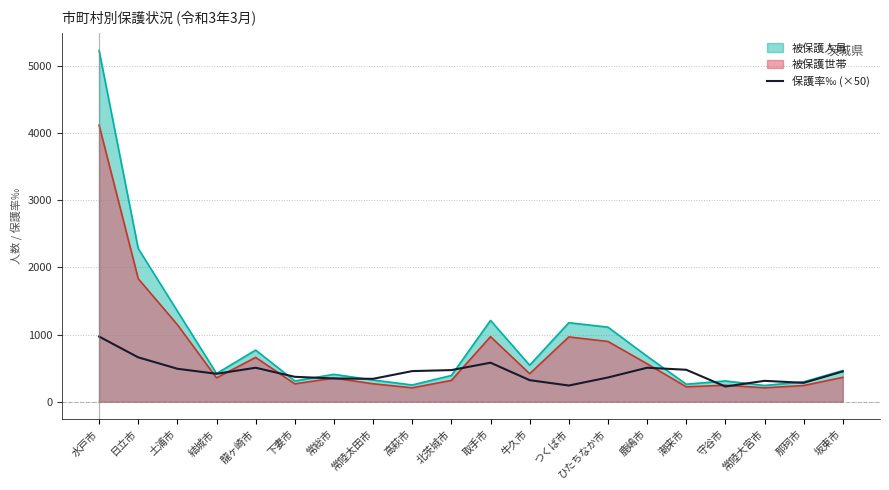

What is the value of the 8th point from the left?

340.0